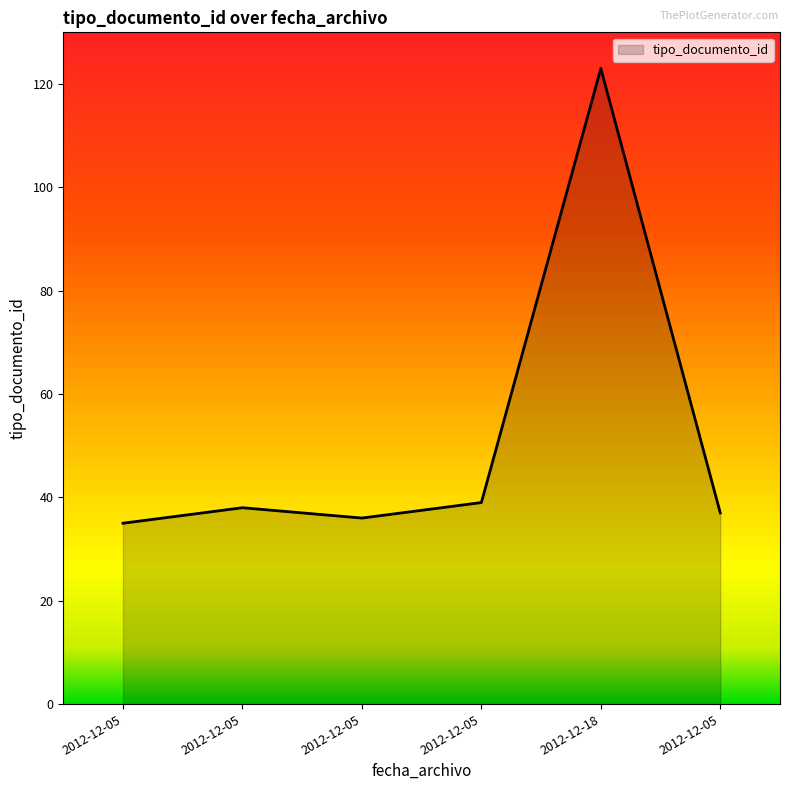

At which category does the data reach its first local peak?

2012-12-05 13:53:18